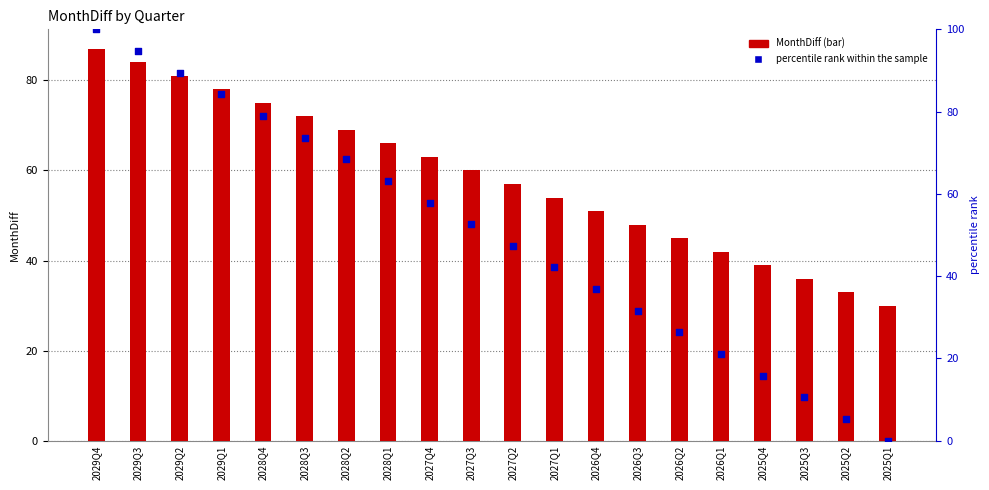

Which series contains the highest Y value?

percentile rank within the sample